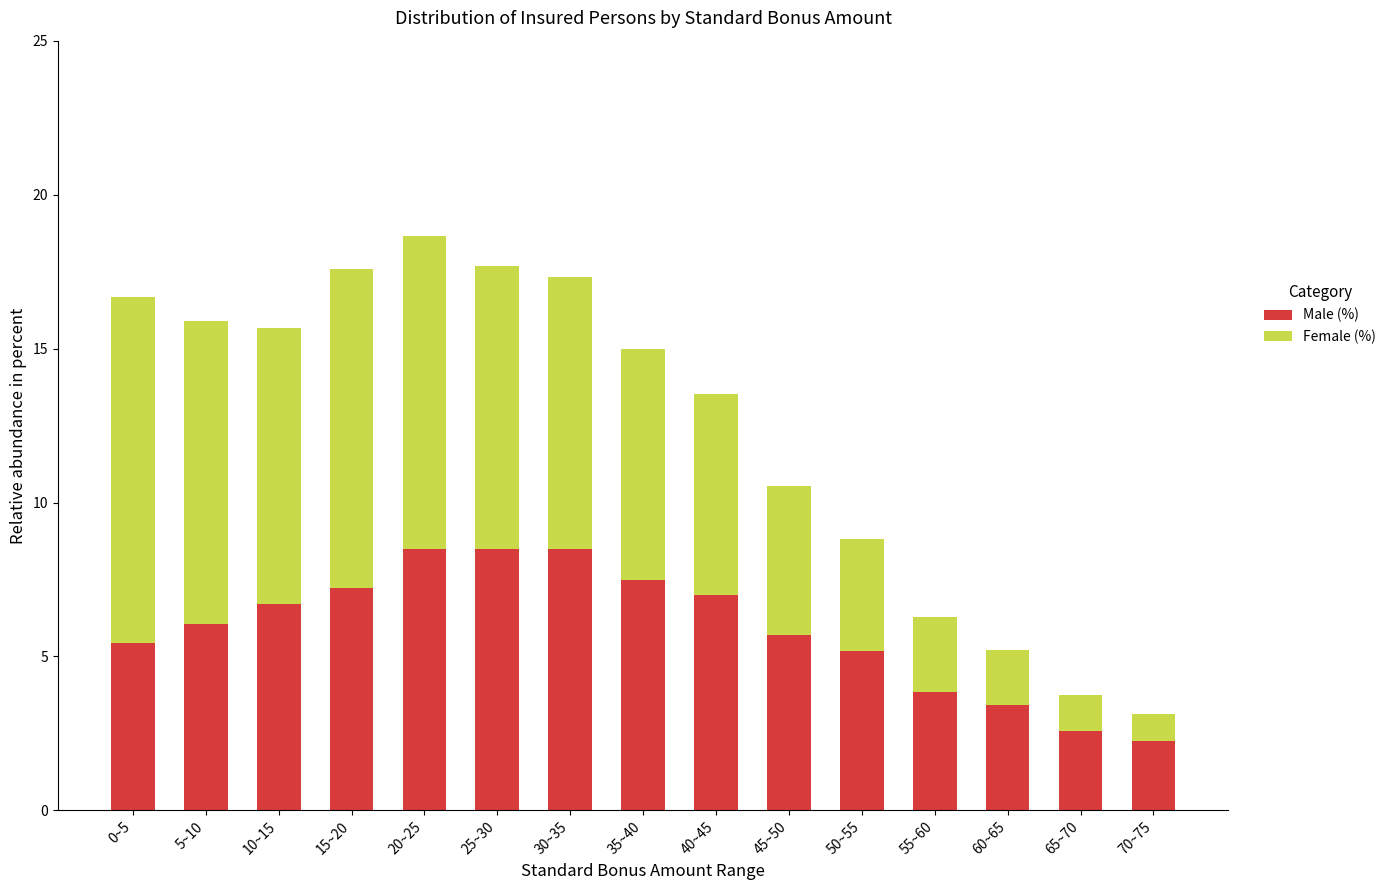

True or false: Male (%) has a value of 2.7 at 10~15.

False